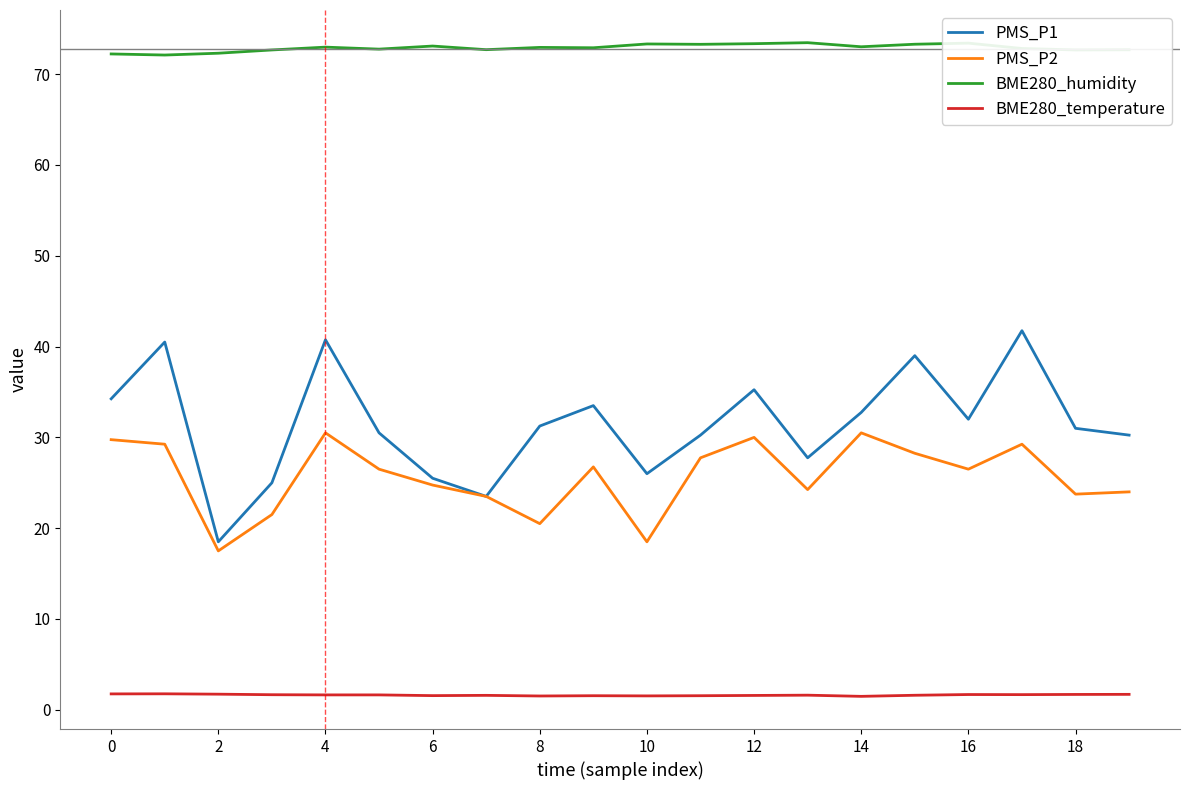

What is the difference between the maximum and second lowest values in the BME280_humidity series?

1.2